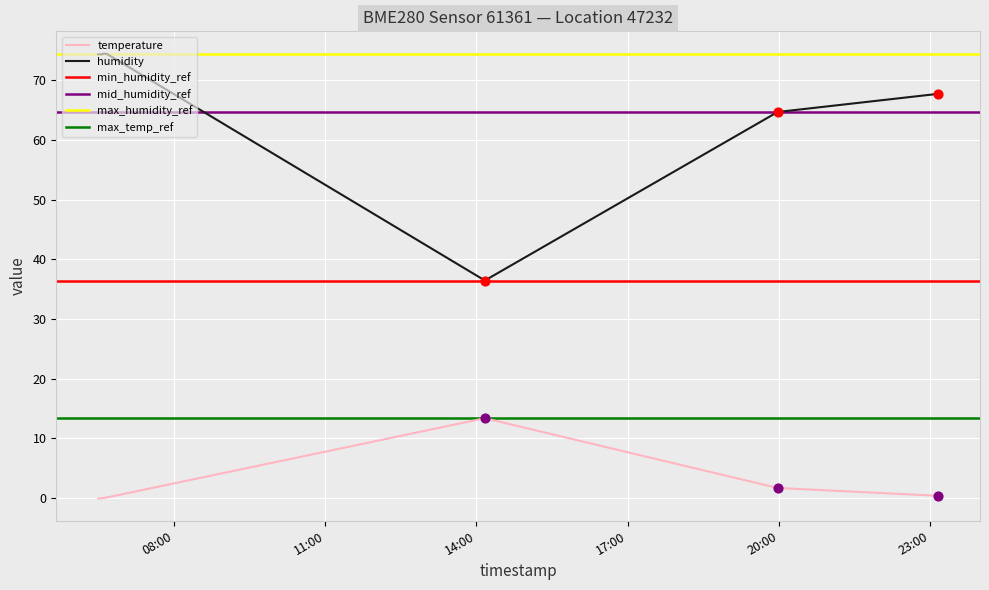

Which series has the largest total across all categories?

humidity